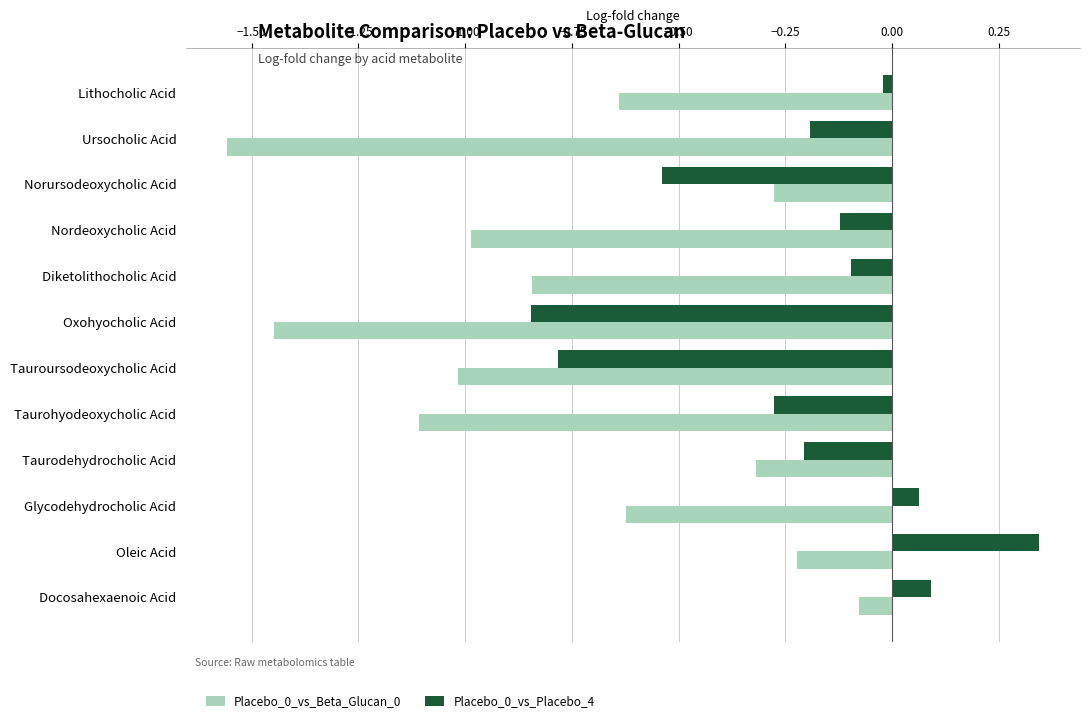

What is the sum of all Placebo_0_vs_Placebo_4 values?

-2.6